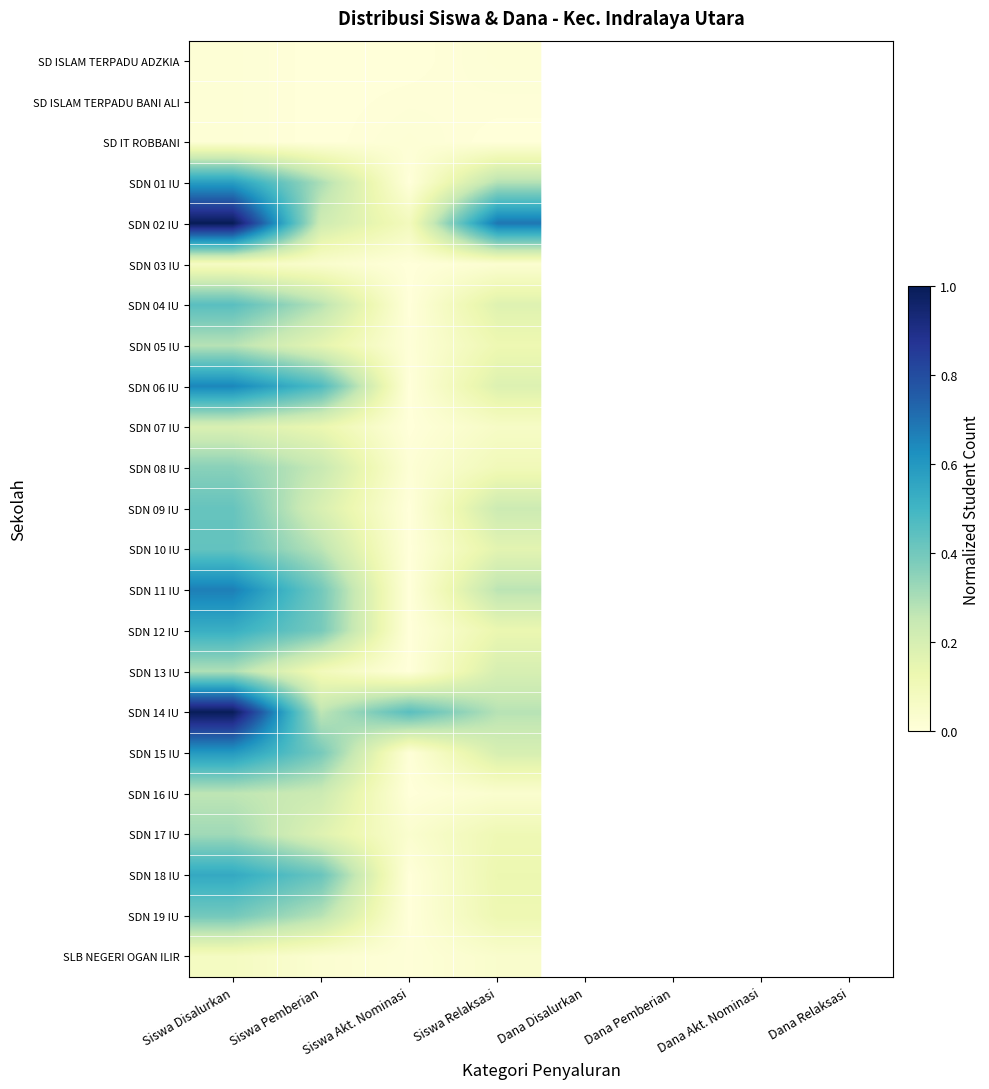

Which has a higher value, Siswa Akt. Nominasi or Siswa Disalurkan?

Siswa Disalurkan